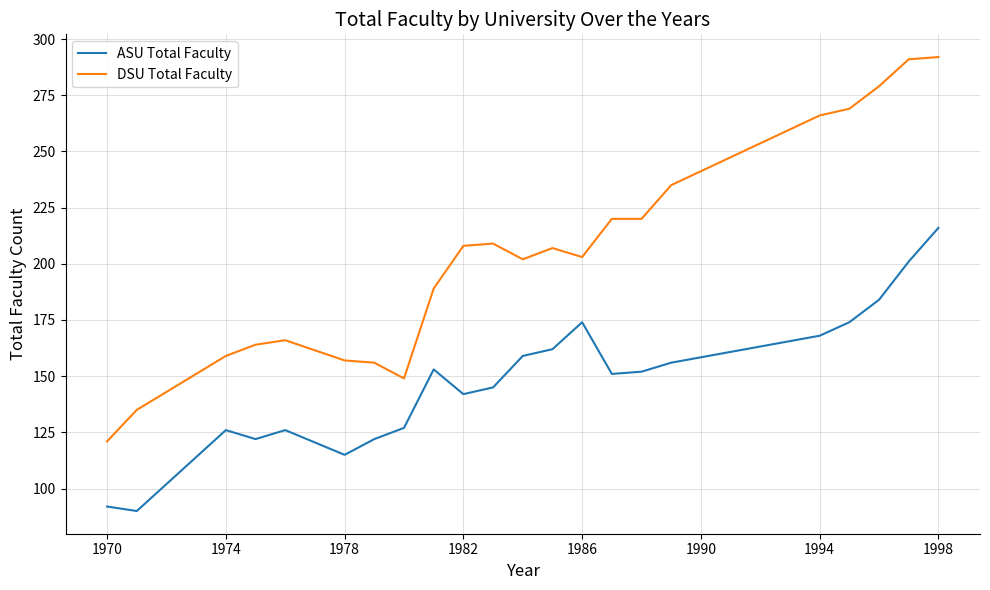

What is the difference between the maximum and minimum values in the ASU Total Faculty series?

126